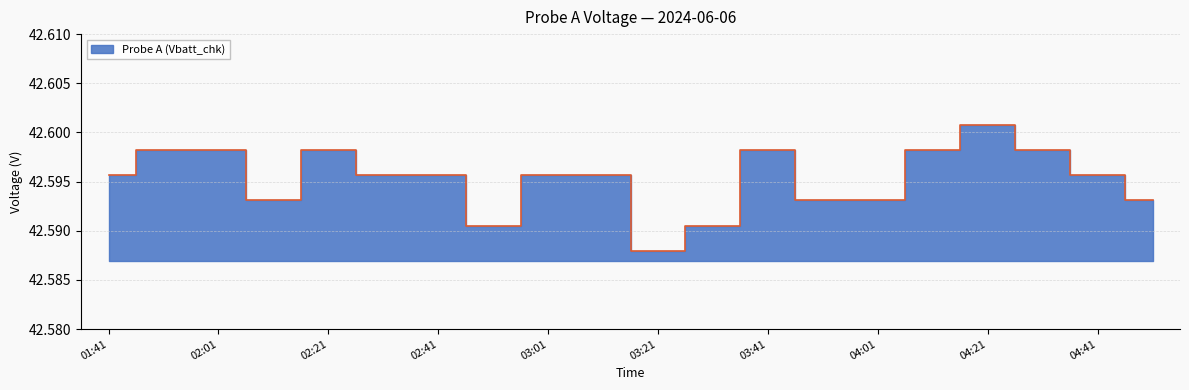

How many interior local valleys (lower than both neighbors) does the data have?

3